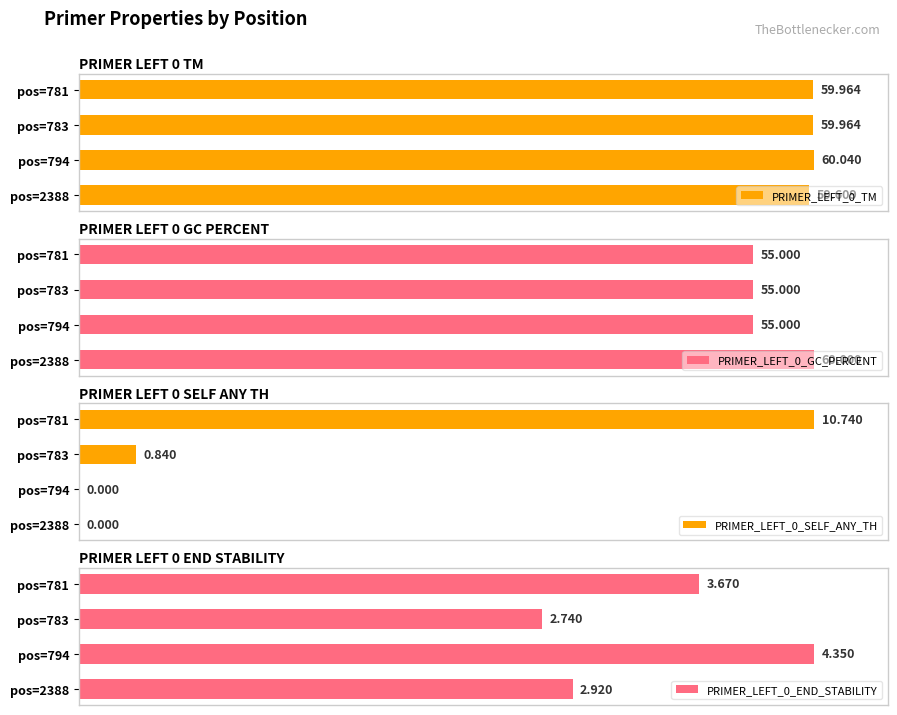

How many bars are there in total?

16